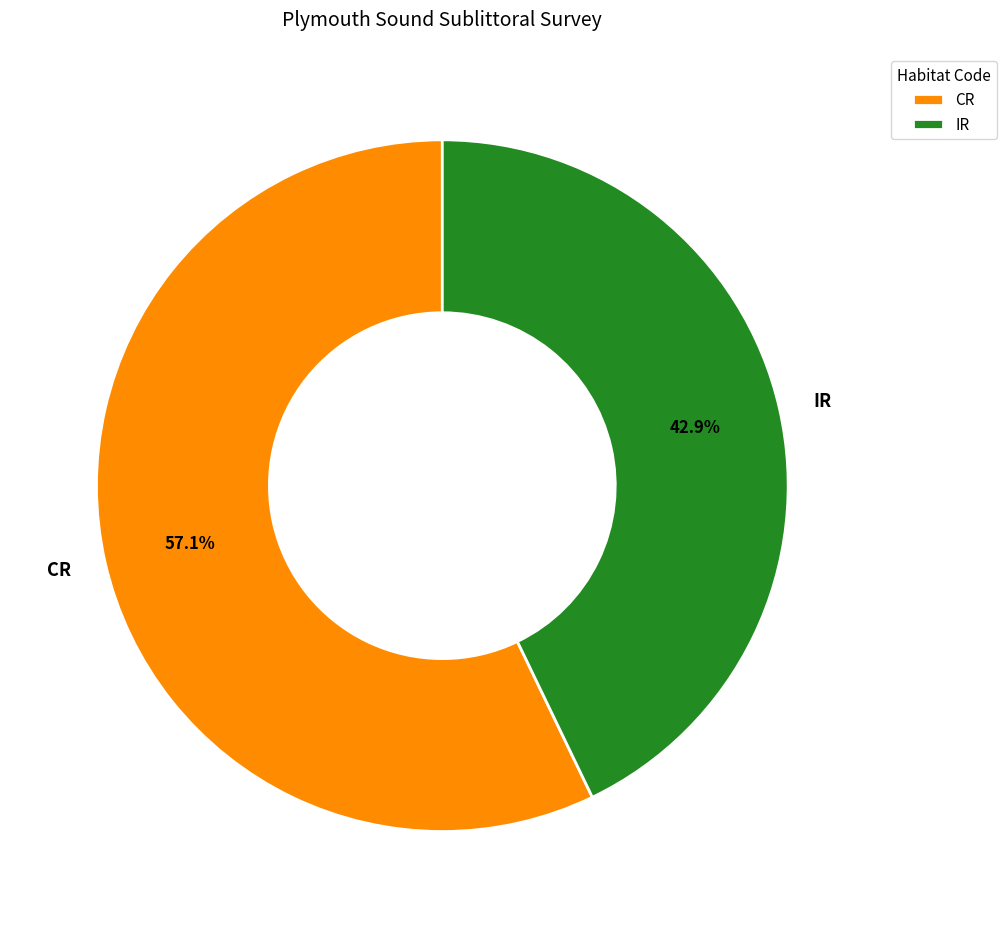

Is there a majority slice in this chart?

Yes